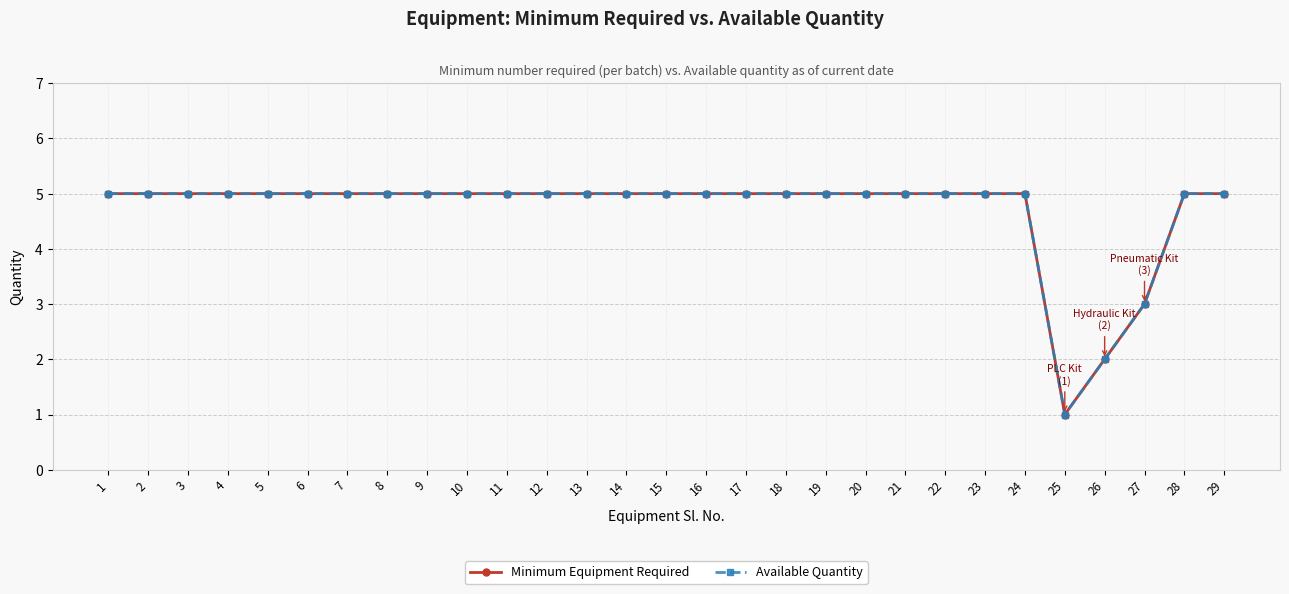

Does the chart display data point markers on the line(s)?

Yes